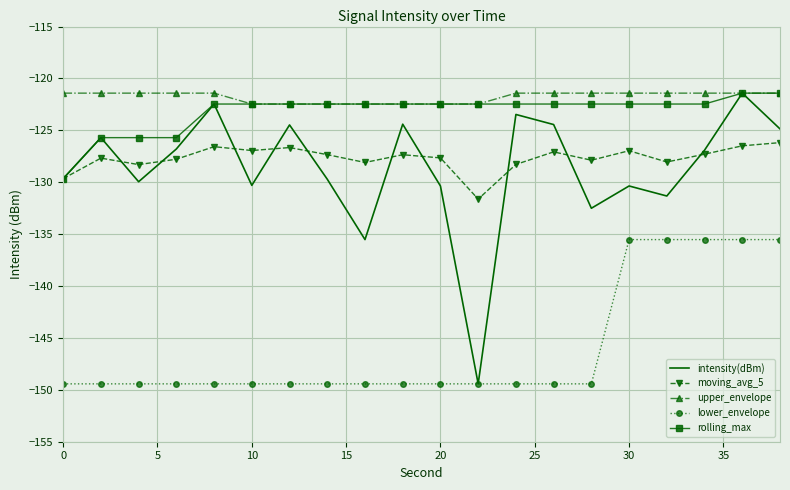

What is the highest value of the lower_envelope series?

-135.5